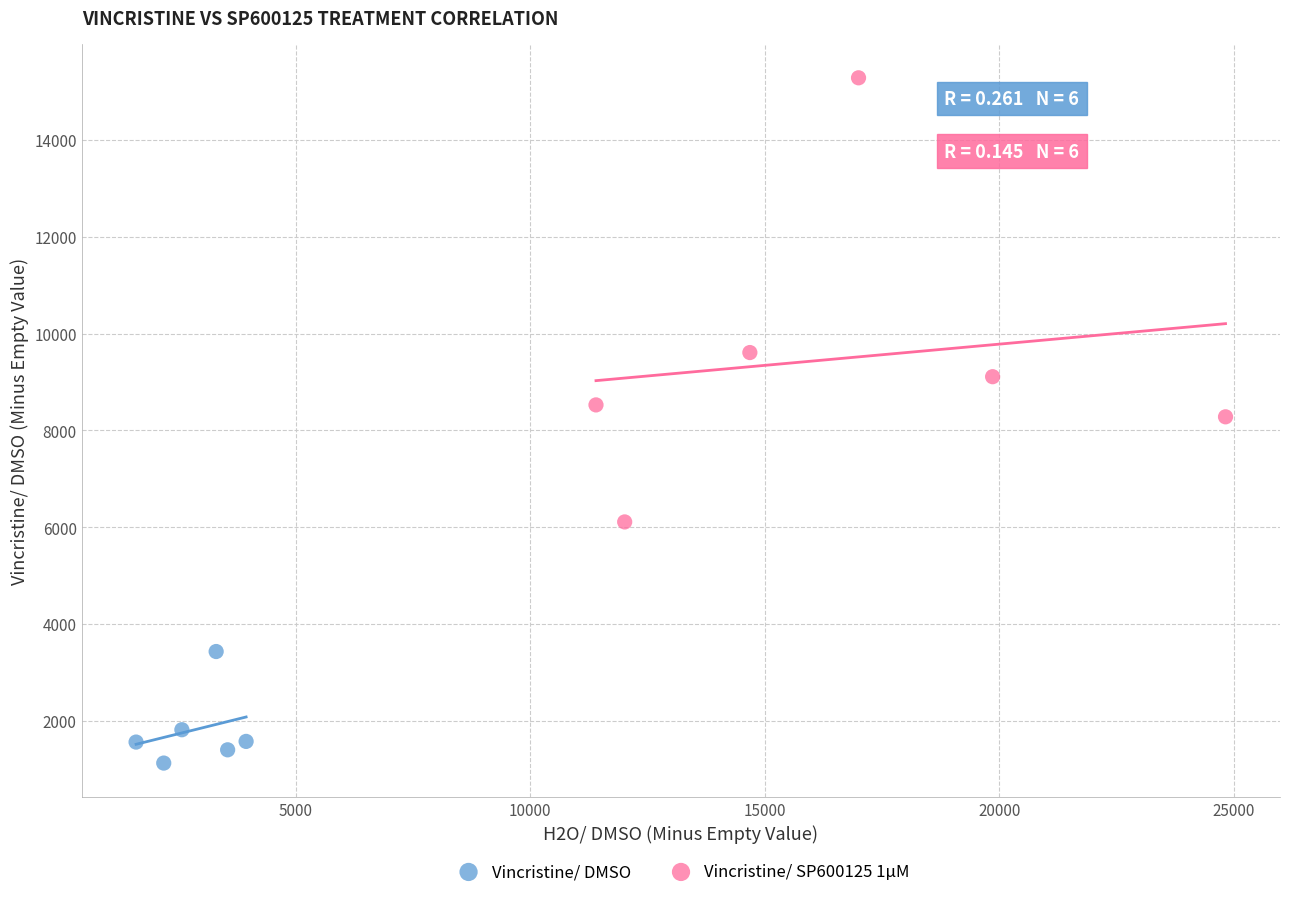

Which series has the widest spread of Y values?

Vincristine/ SP600125 1µM